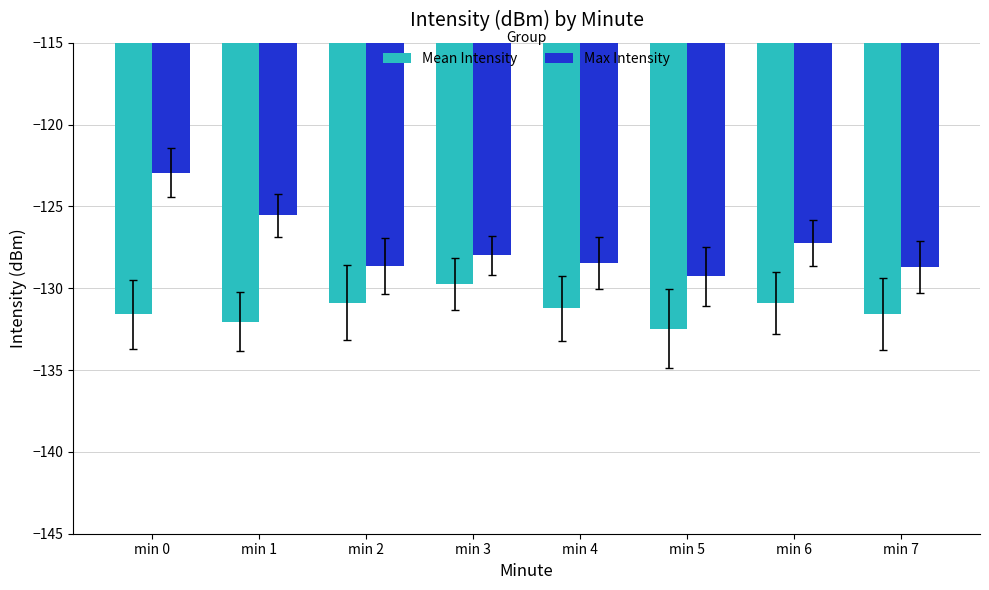

What are all the series names shown in the legend?

Mean Intensity, Max Intensity